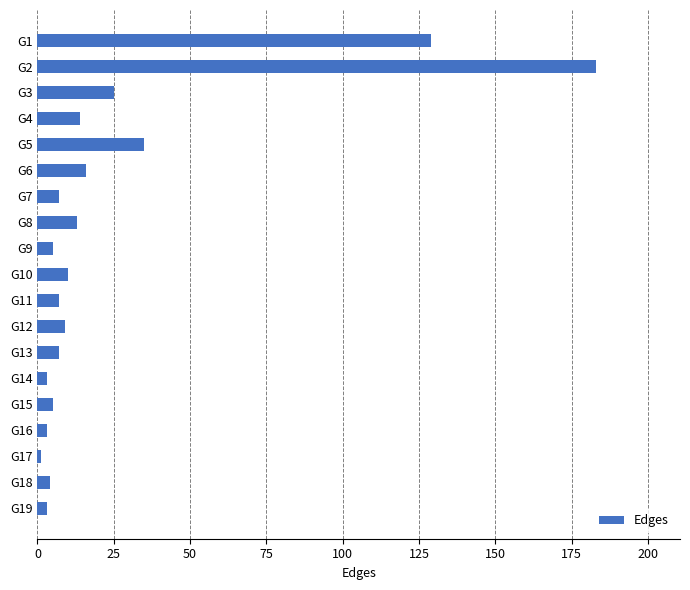

Where is the data nearest to the value 92?

G1